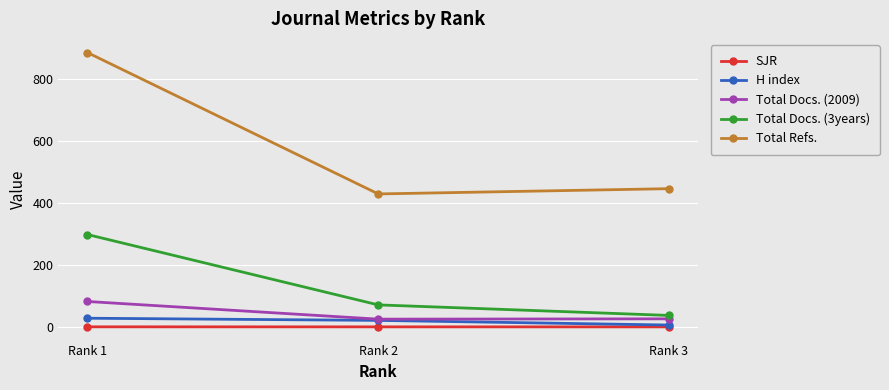

At which category does the chart reach its peak across all series?

Rank 1